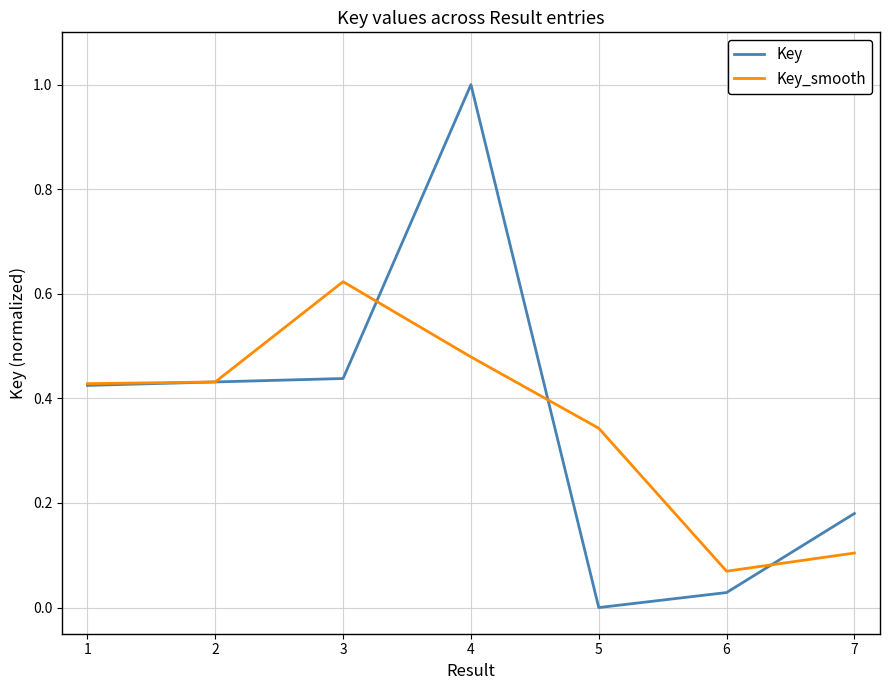

Which series has the largest range (max minus min)?

Key